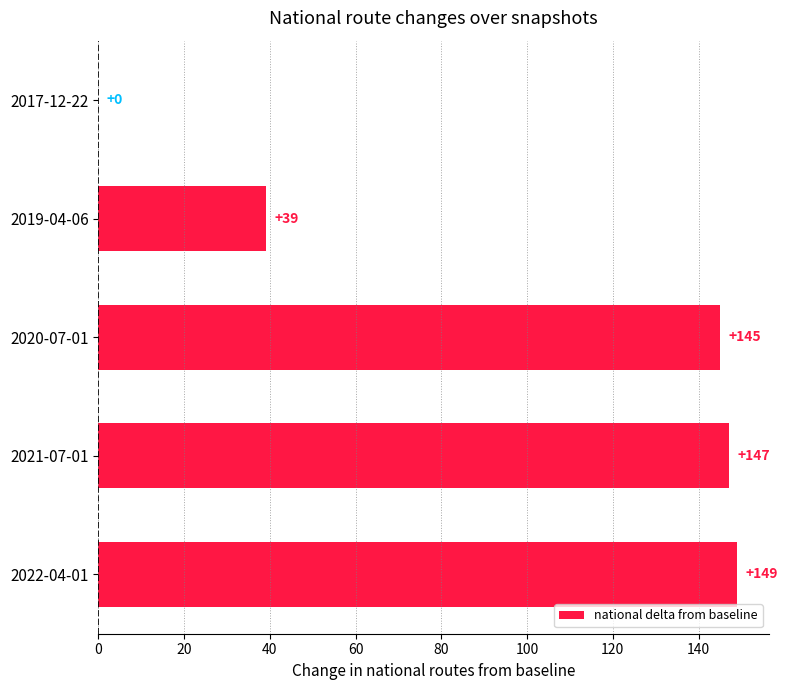

What is the change in value from 2021-07-01 to 2019-04-06?

-108